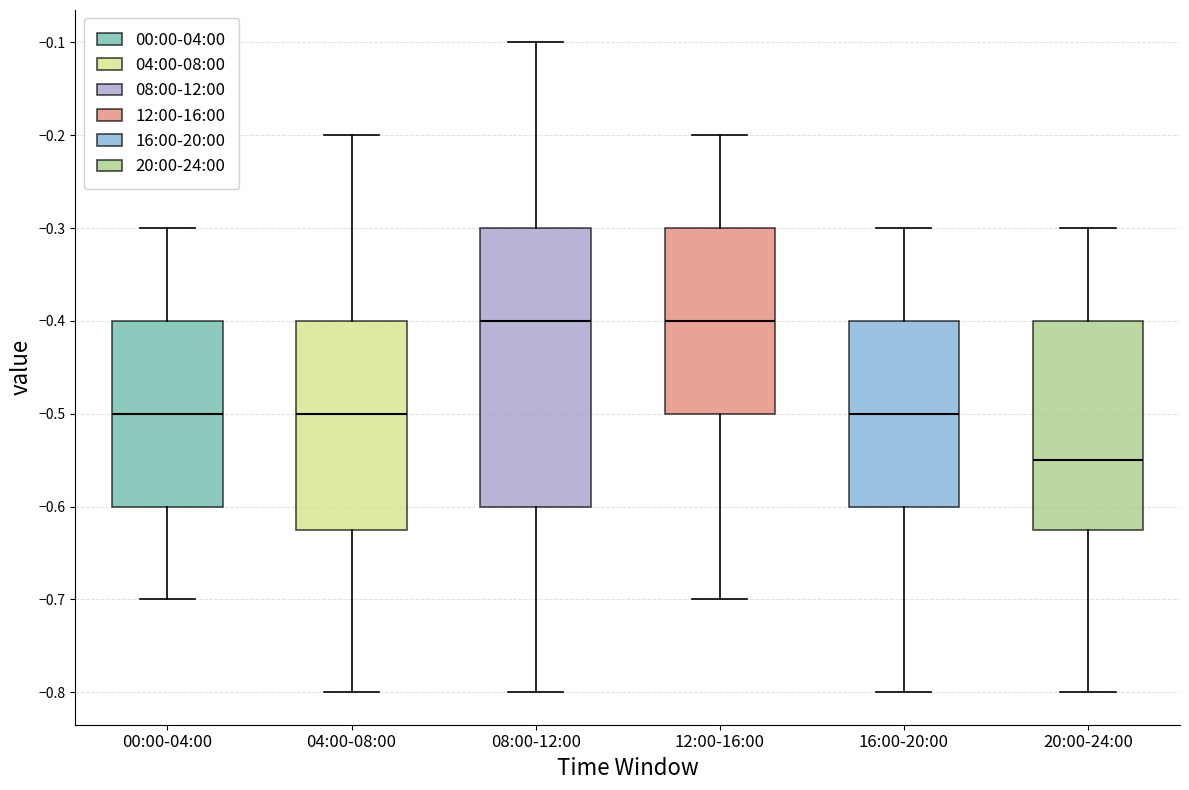

Which box has the lowest median line?

20:00-24:00